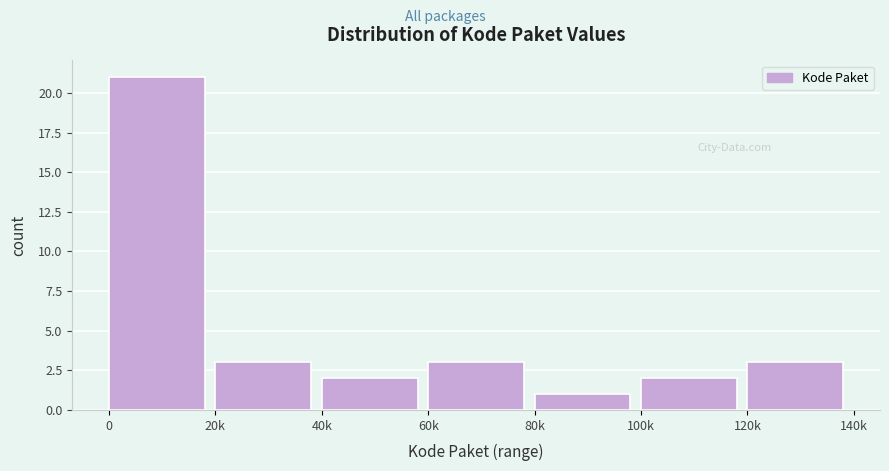

Reading left to right, list all the values displayed in this chart.

0=21	20k=3	40k=2	60k=3	80k=1	100k=2	120k=3